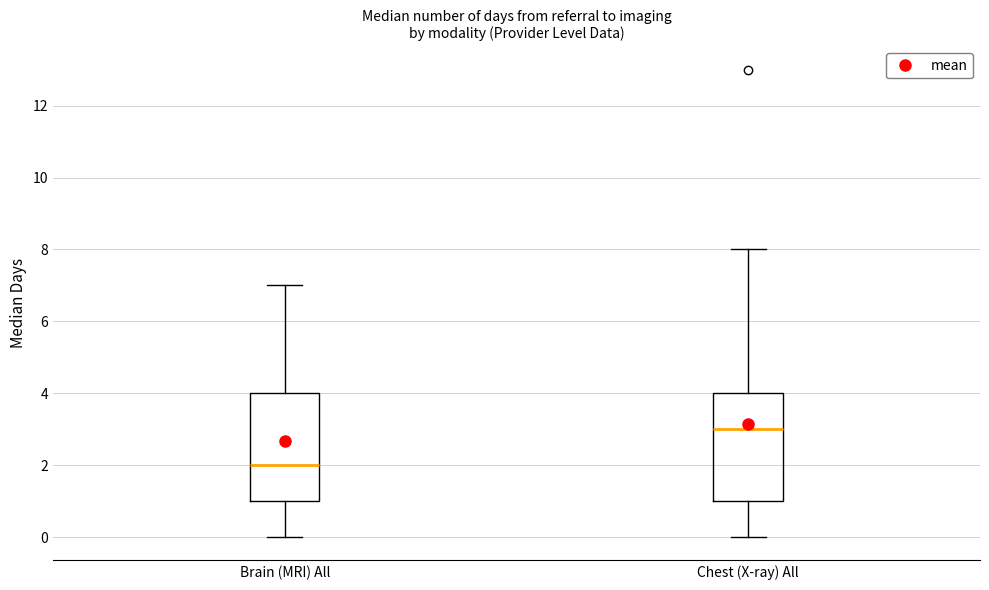

Reading left to right, transcribe this box plot: for each box, give where its median line is, the range the box spans, and where its two whiskers end, as read against the y-axis. The values are not printed on the chart, so give them approximately, as read against the axis.

Brain (MRI) All: median 2, box 1 to 4, whiskers 0 to 7
Chest (X-ray) All: median 3, box 1 to 4, whiskers 0 to 8